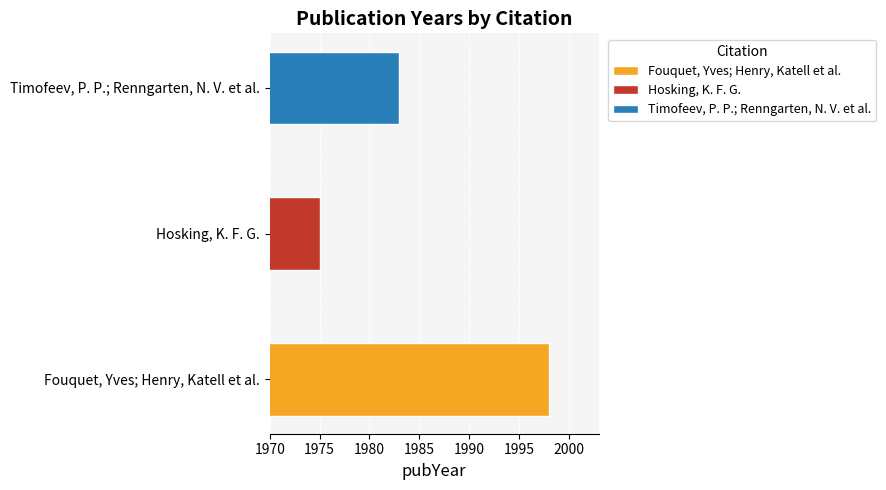

True or false: the data shows 1983 at Timofeev, P. P.; Renngarten, N. V. et al..

True